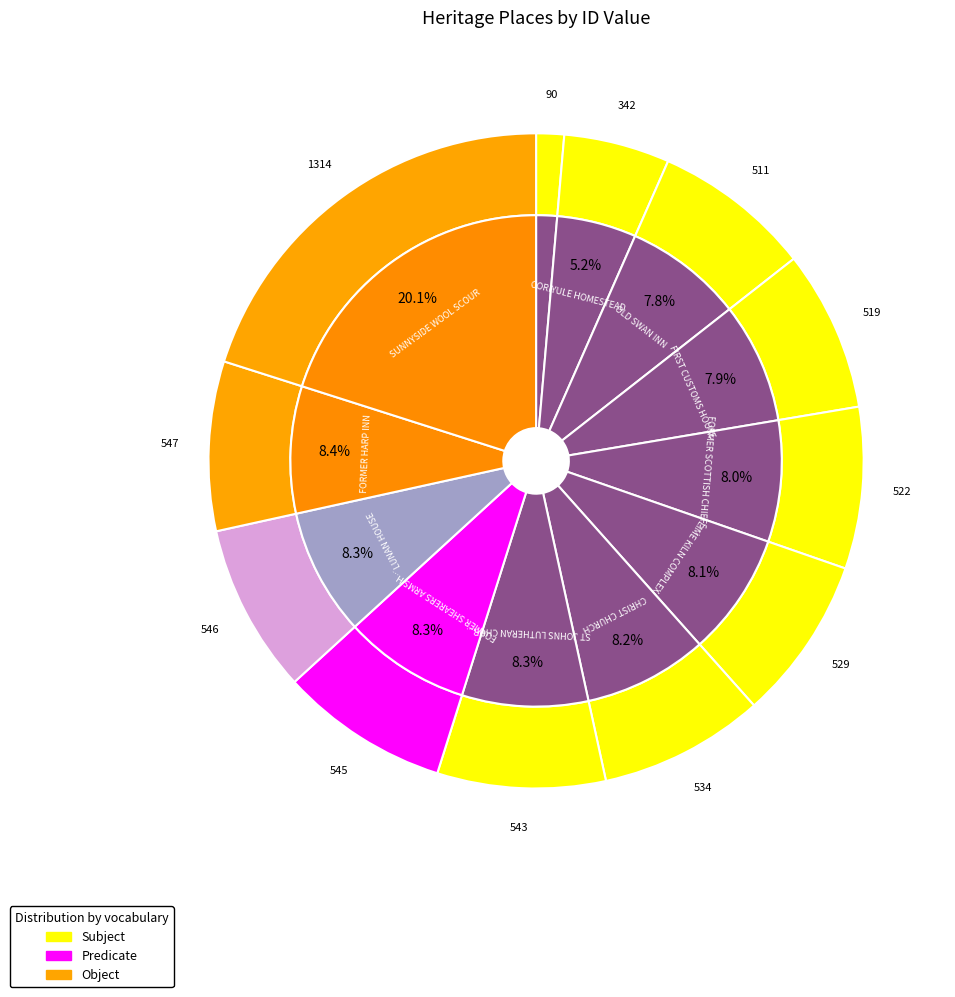

Does OLD SWAN INN account for over 50% of the chart?

No